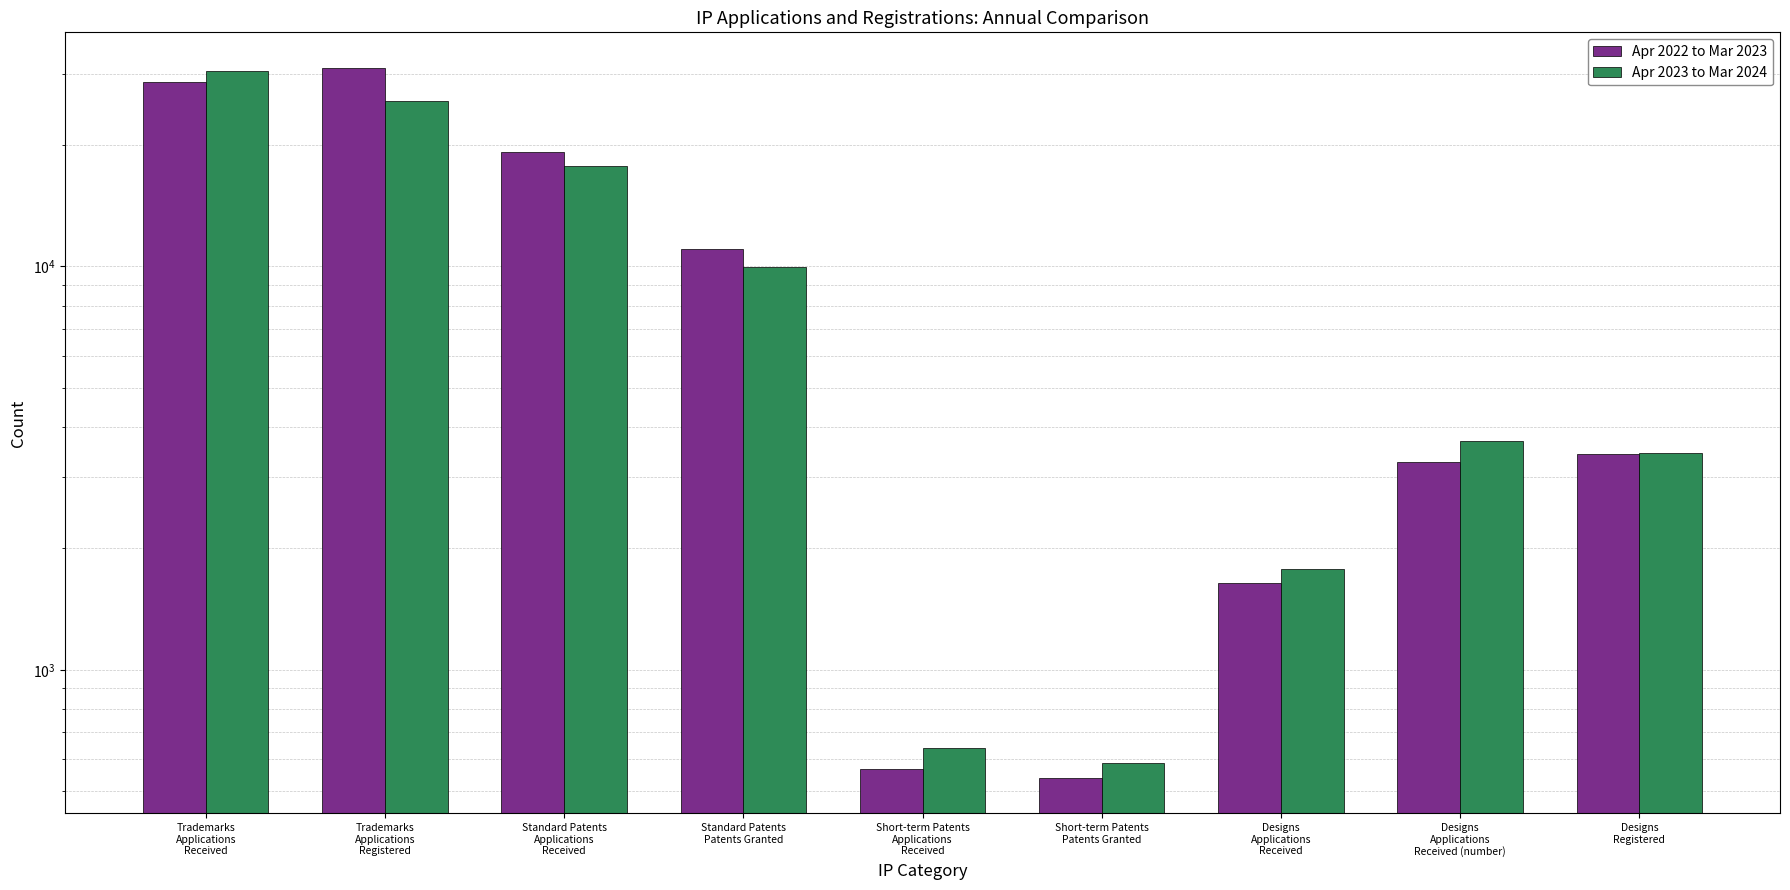

How many bars are there in total?

18